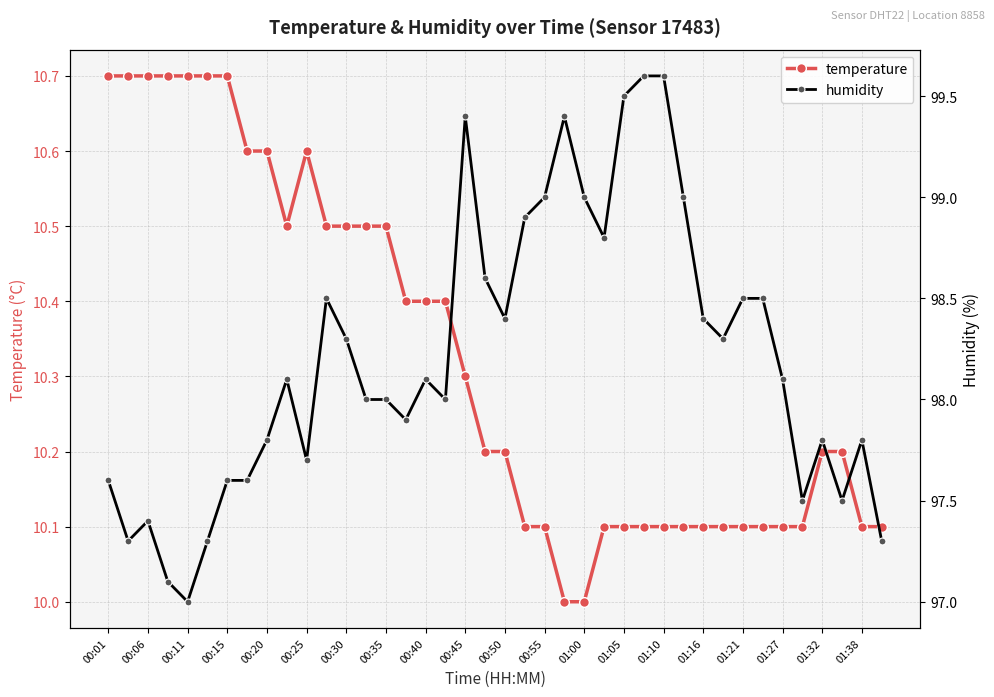

At how many categories does at least one series exceed 27?

40